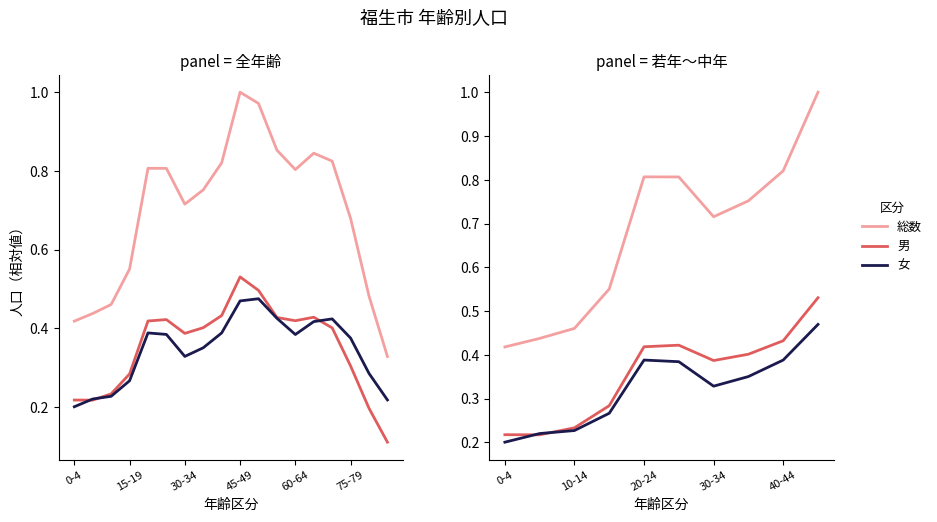

True or false: 総数 and 男 intersect in this chart.

False